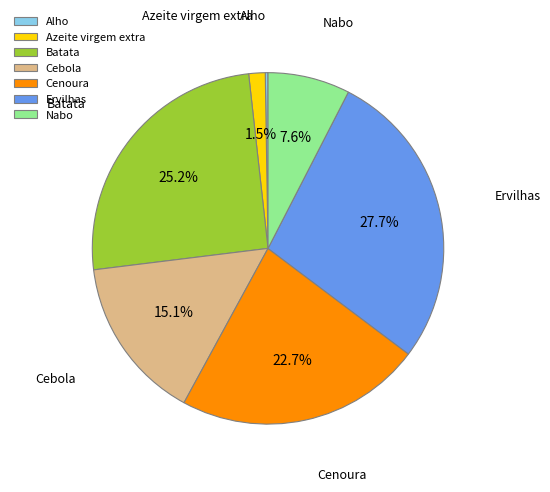

To the nearest percent, what percentage of the pie is Cenoura?

23%